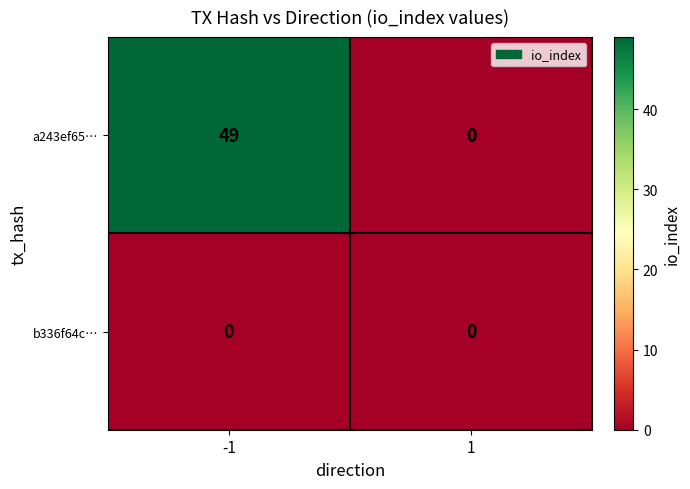

Count the number of data series in this chart.

2